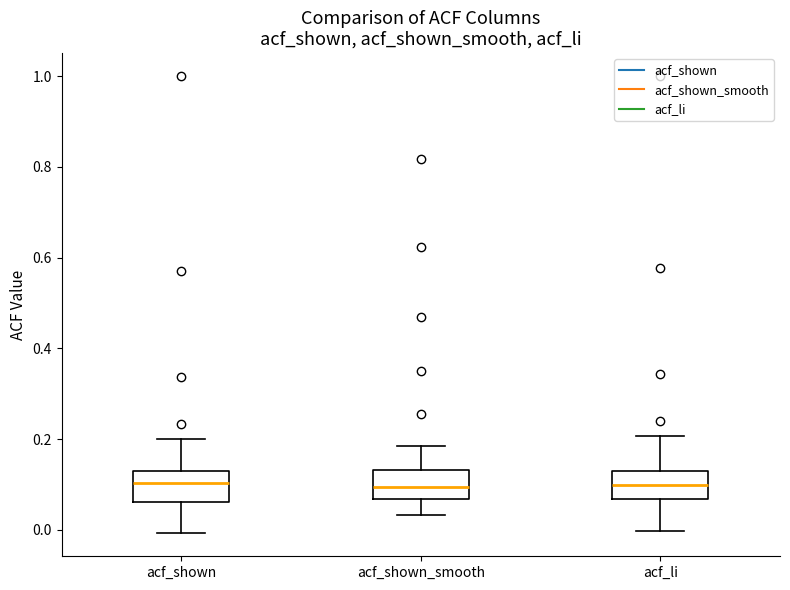

Where is the lower edge of the box for acf_shown on the y-axis? The values are not printed on the chart, so give them approximately, as read against the axis.

0.06